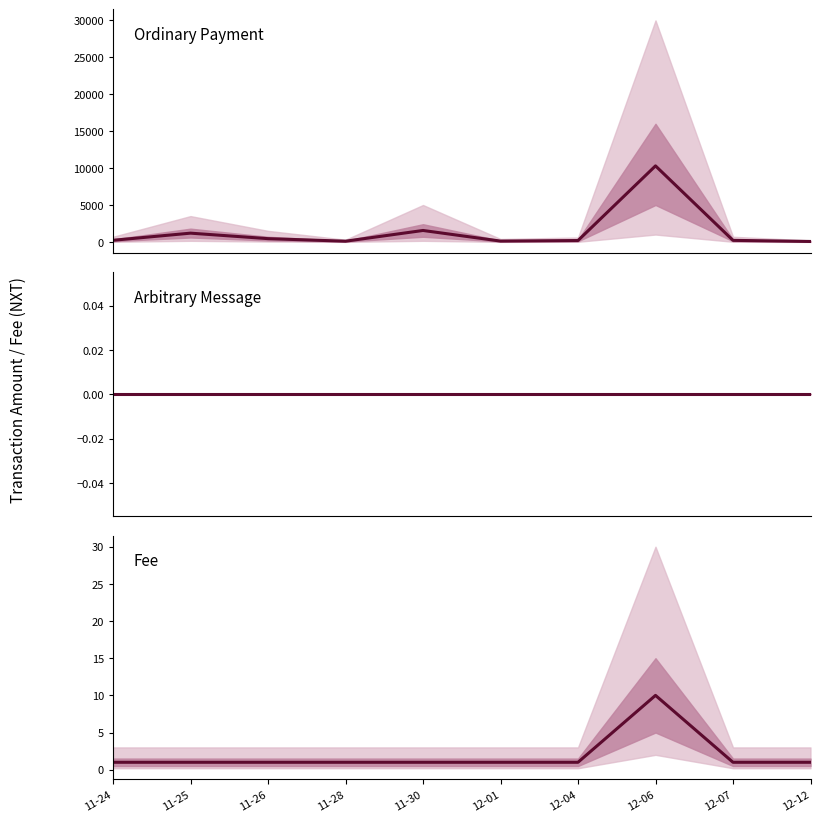

What value does the Ordinary Payment series have at 11-24?

223.7